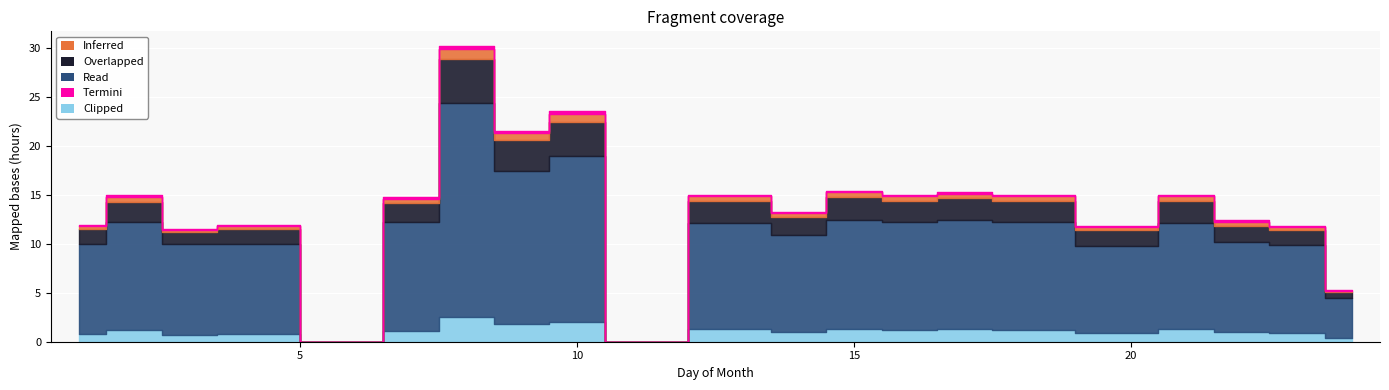

Reading left to right, transcribe all the data shown in this chart.

Read: 9.2	11.0	9.3	9.2	0.0	11.1	21.9	15.6	16.9	0.0	10.8	9.9	11.1	11.0	11.1	11.0	8.9	10.8	9.2	8.9	4.0
Overlapped: 1.5	2.1	1.2	1.5	0.0	2.0	4.5	3.2	3.5	0.0	2.2	1.8	2.3	2.1	2.2	2.1	1.6	2.2	1.7	1.6	0.7
Inferred: 0.3	0.5	0.2	0.3	0.0	0.4	1.0	0.7	0.8	0.0	0.5	0.4	0.5	0.5	0.5	0.5	0.3	0.5	0.4	0.3	0.1
Clipped: 0.8	1.2	0.7	0.8	0.0	1.1	2.5	1.8	2.0	0.0	1.3	1.0	1.3	1.2	1.3	1.2	0.9	1.3	1.0	0.9	0.4
Termini: 0.1	0.1	0.1	0.1	0.0	0.1	0.3	0.2	0.2	0.0	0.1	0.1	0.2	0.1	0.2	0.1	0.1	0.1	0.1	0.1	0.1